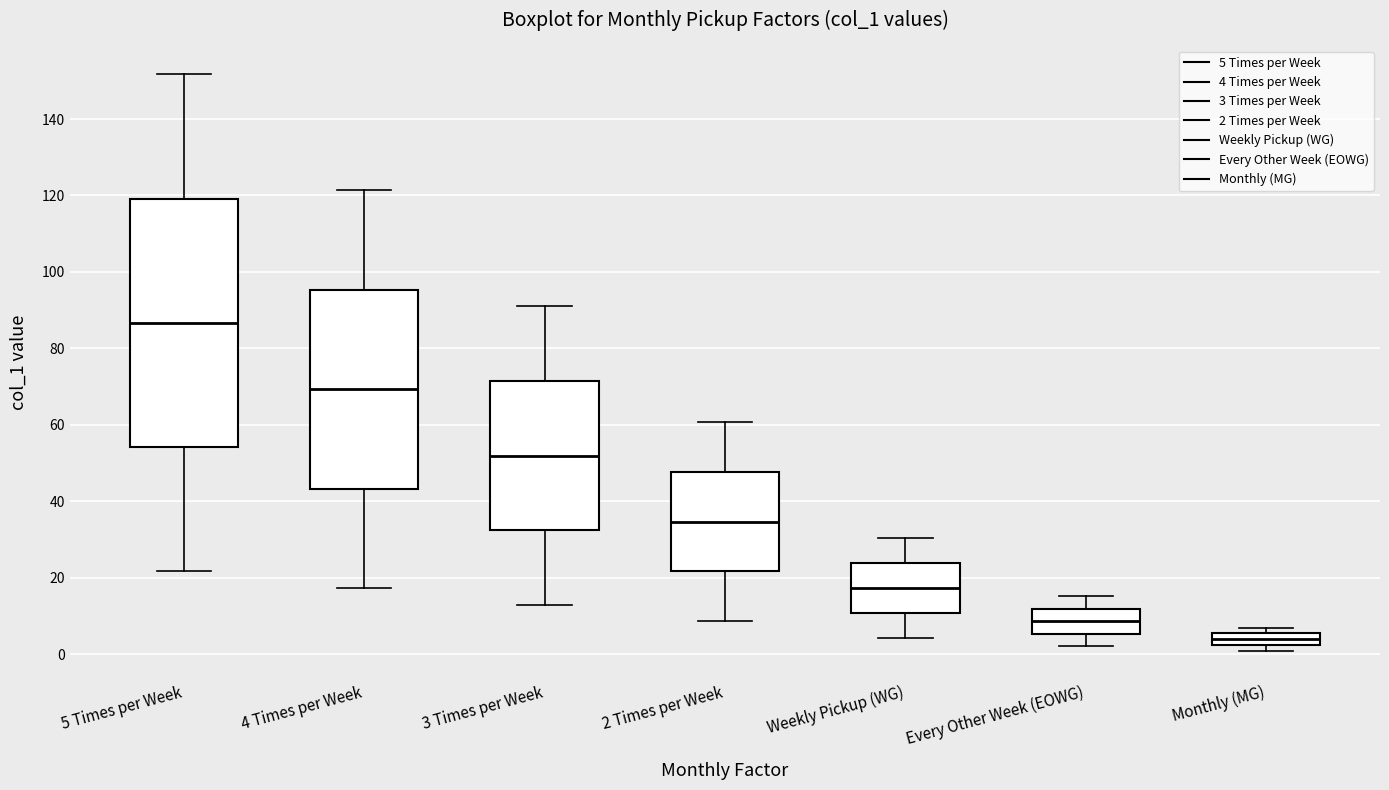

Which box's median line is the highest?

5 Times per Week